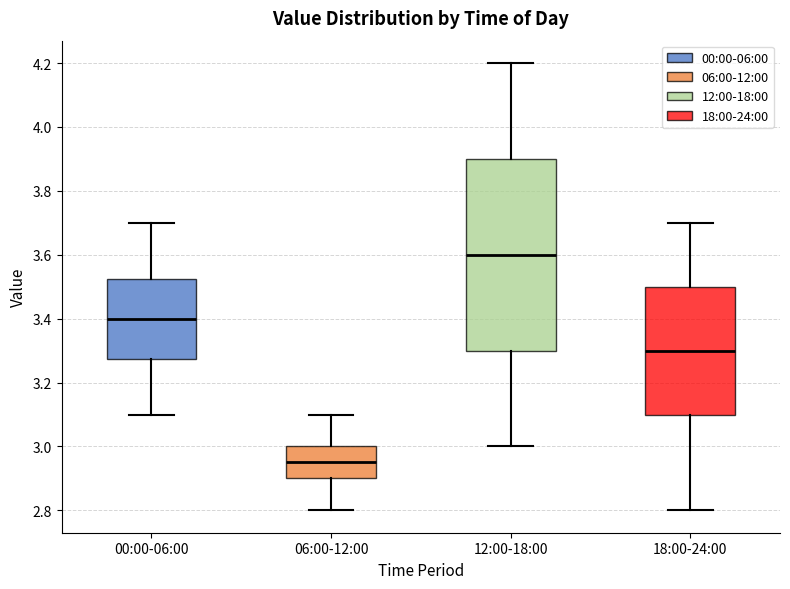

Comparing the boxes themselves (not the whiskers), which one is the tallest?

12:00-18:00